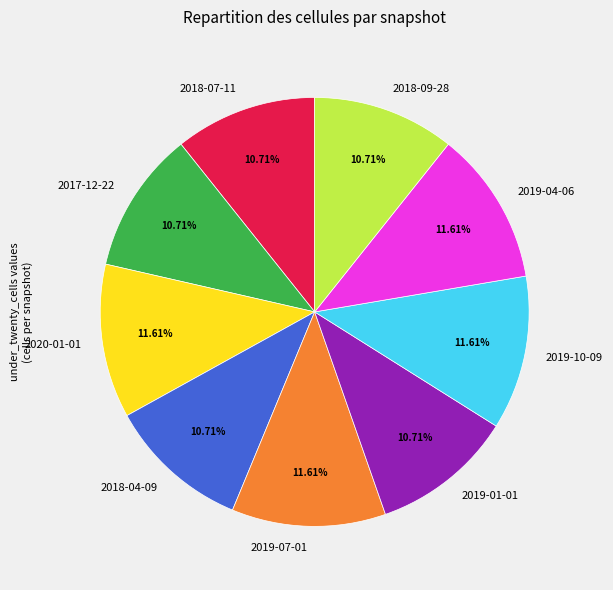

Approximately how many times larger is the value at 2018-07-11 compared to 2017-12-22?

1.0